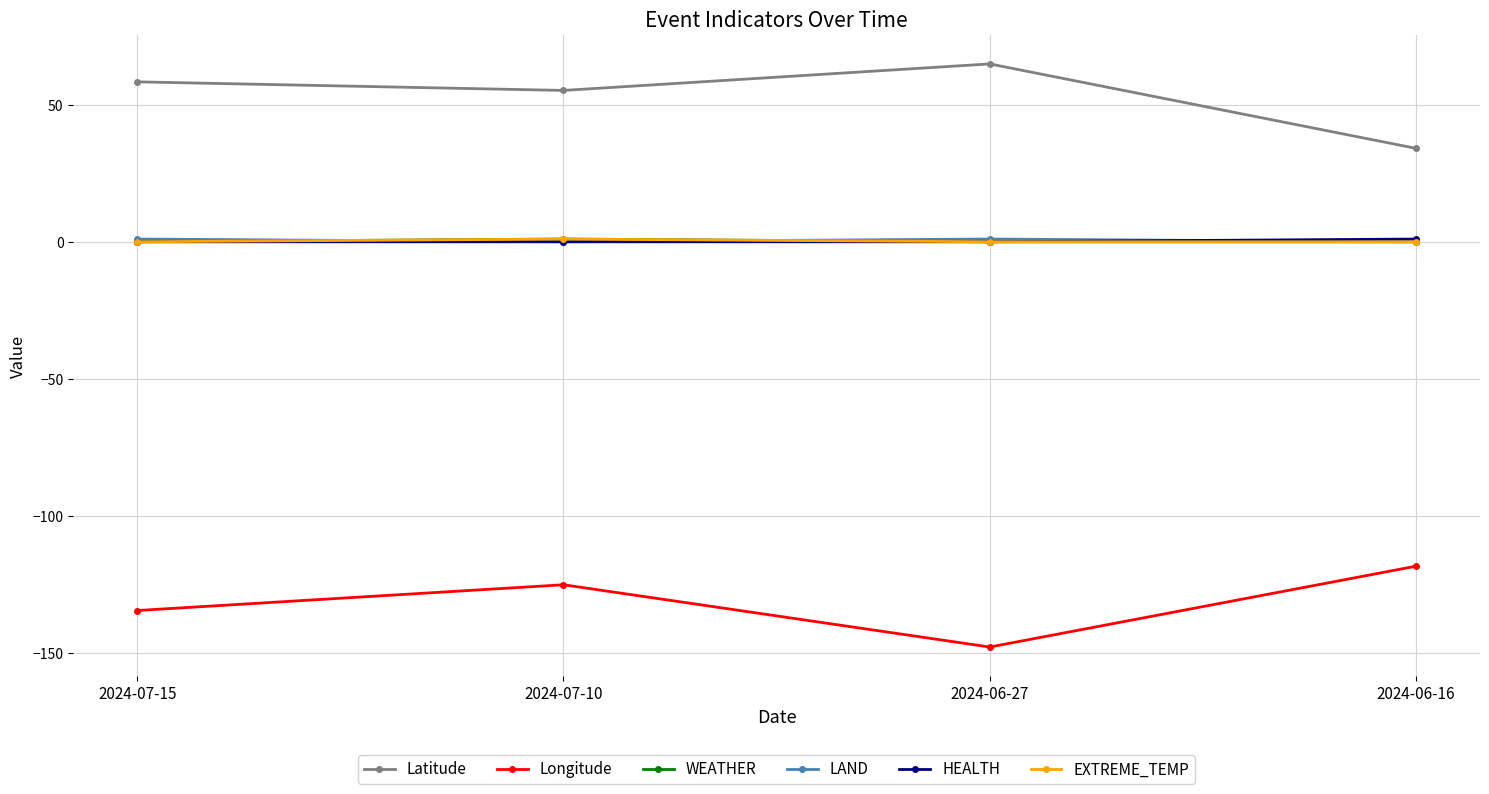

Which category has the lowest value across all series?

2024-06-27